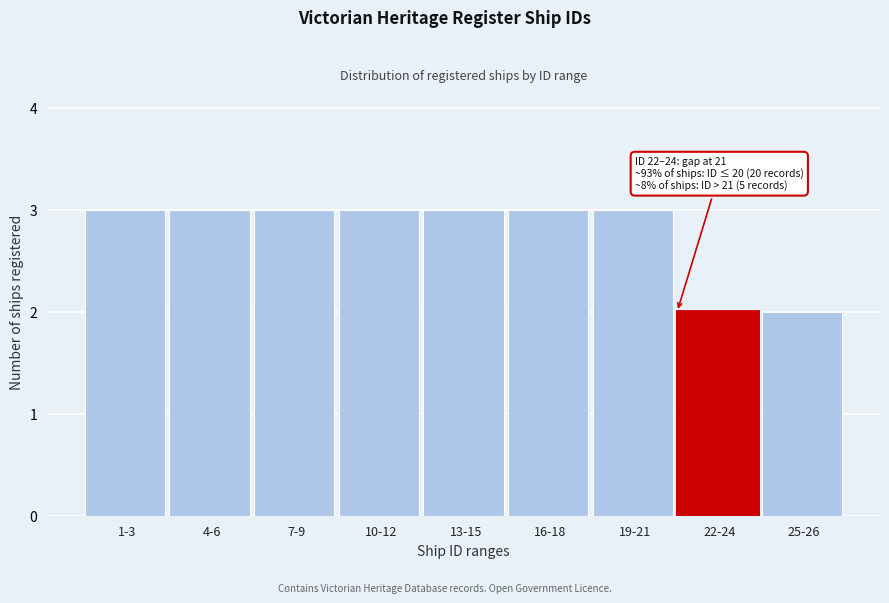

Reading left to right, what are all the values shown in this chart?

3	3	3	3	3	3	3	2	2